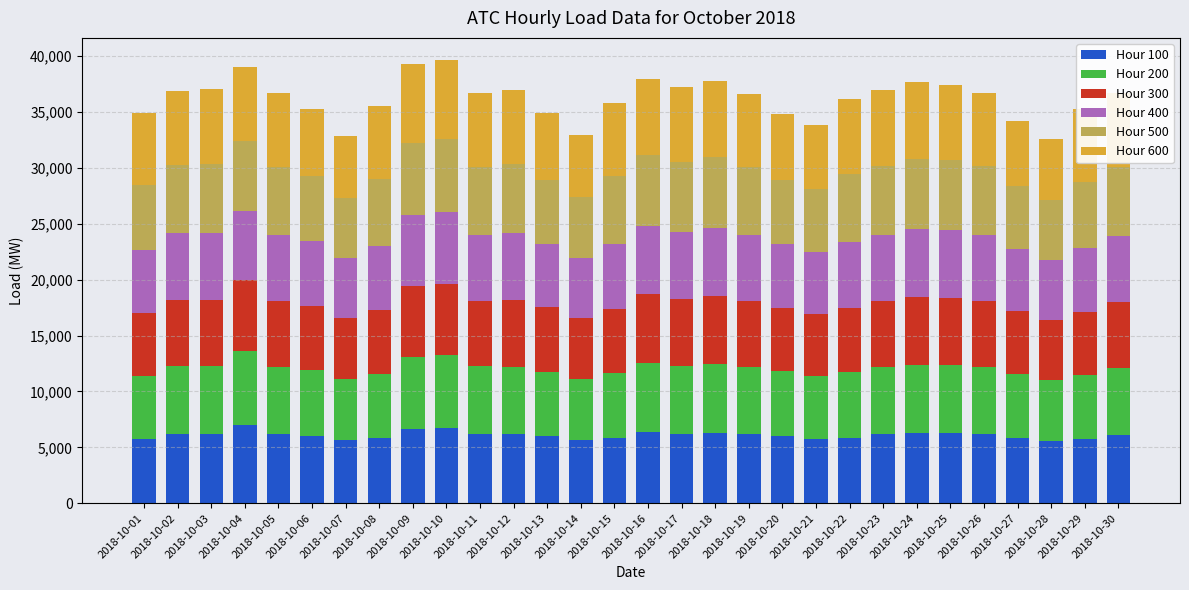

What is the total value across all series at 2018-10-12?

36944.7